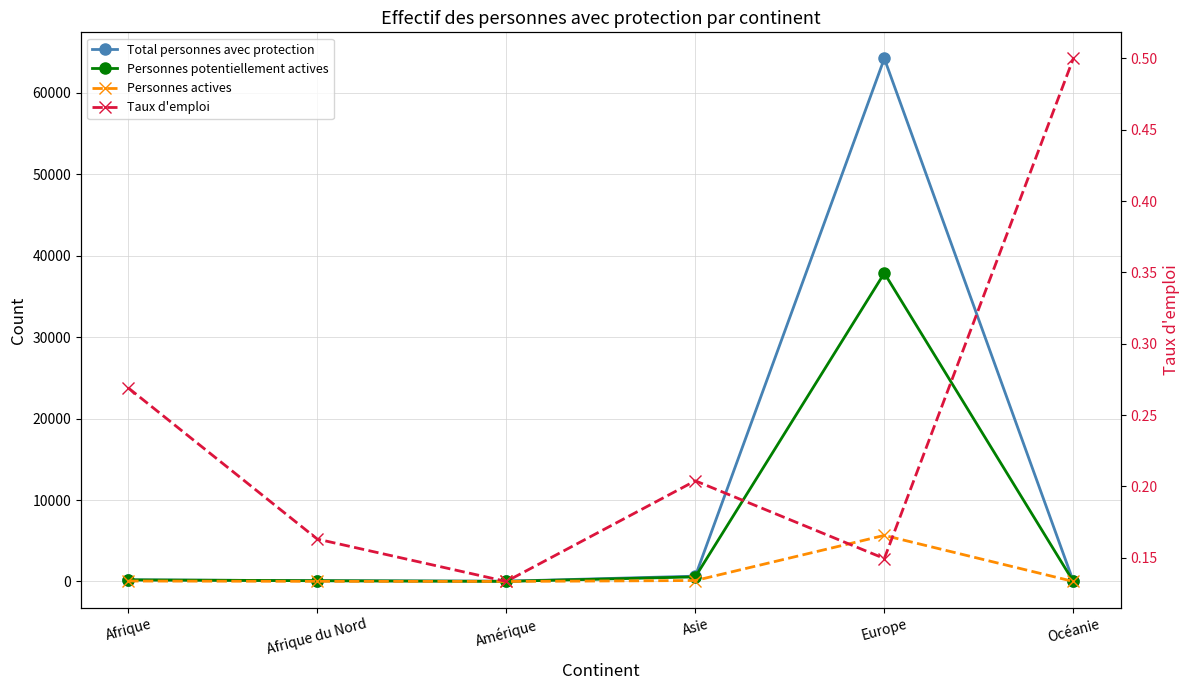

Reading left to right, transcribe all the data shown in this chart.

Total personnes avec protection: 198.0	92.0	30.0	652.0	64235.0	2.0
Personnes potentiellement actives: 197.0	92.0	15.0	564.0	37872.0	2.0
Personnes actives: 53.0	15.0	2.0	115.0	5659.0	1.0
Taux d'emploi: 0.3	0.2	0.1	0.2	0.1	0.5